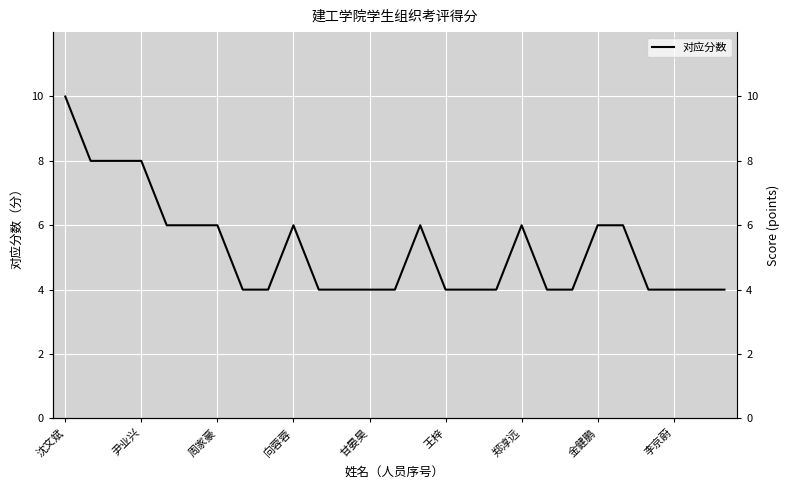

Reading left to right, transcribe all the data shown in this chart.

10	8	8	8	6	6	6	4	4	6	4	4	4	4	6	4	4	4	6	4	4	6	6	4	4	4	4